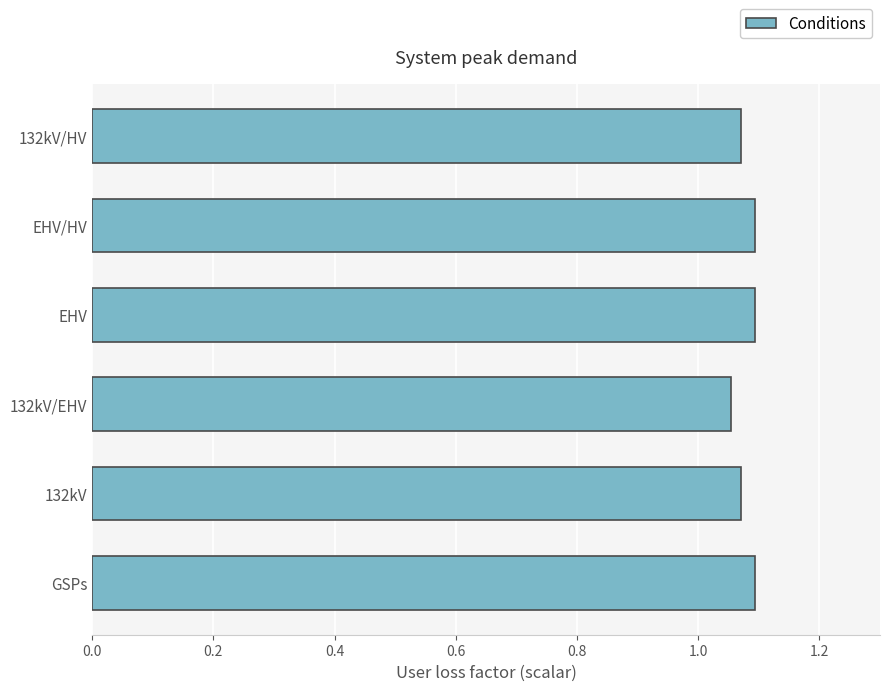

The value at EHV is 1.1. True or false?

True